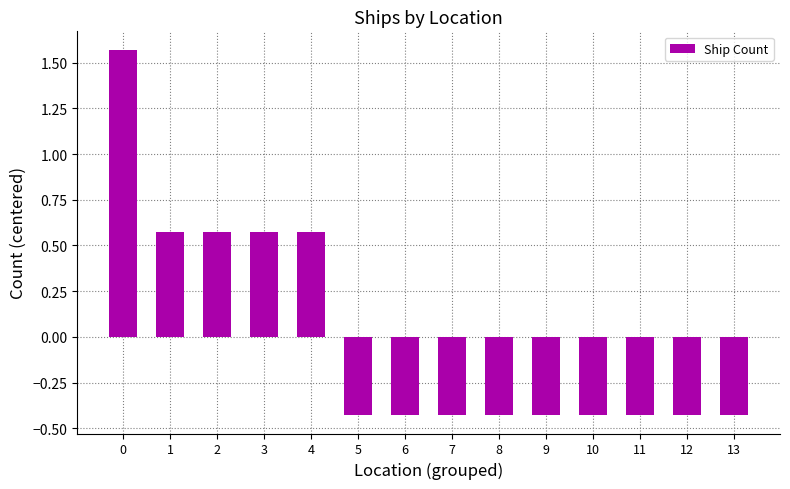

Which has a higher value, 5 or 2?

2